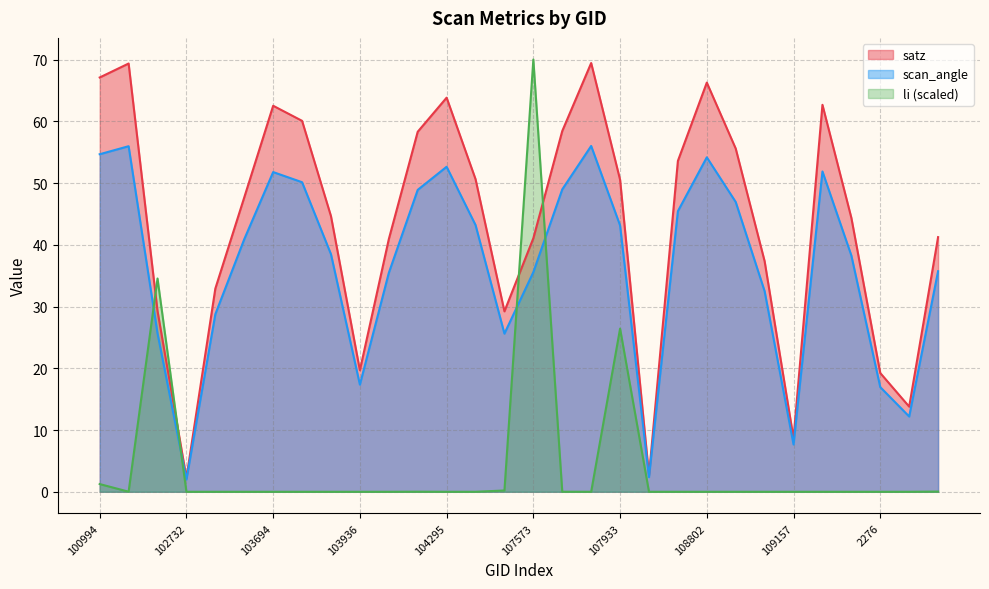

Does the chart display data point markers on the line(s)?

No